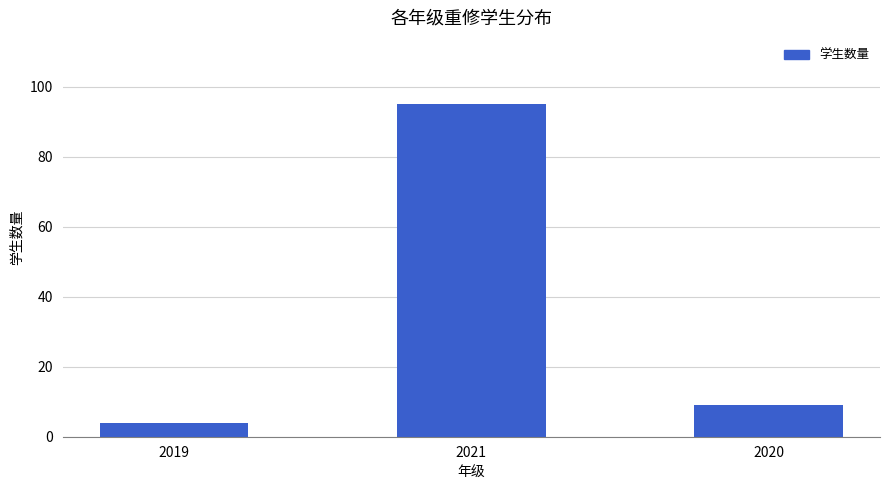

Which label corresponds to the largest value in the chart?

2021